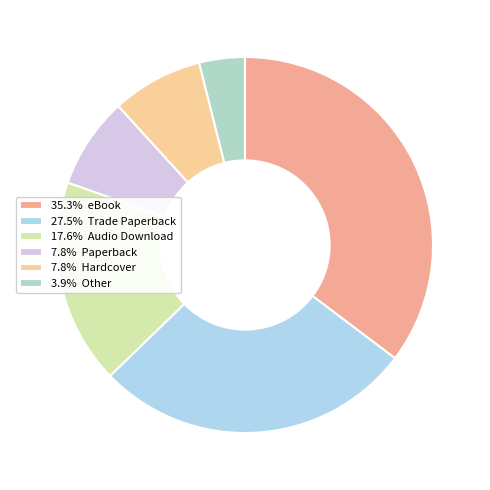

How many slices are in this pie chart?

6